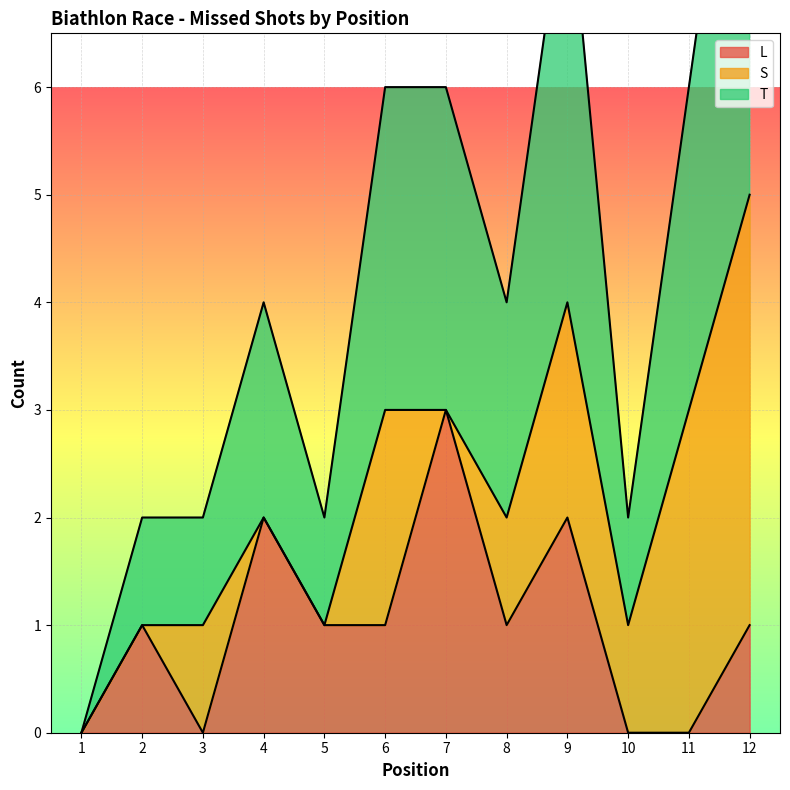

Which category has the highest value in the L series?

7